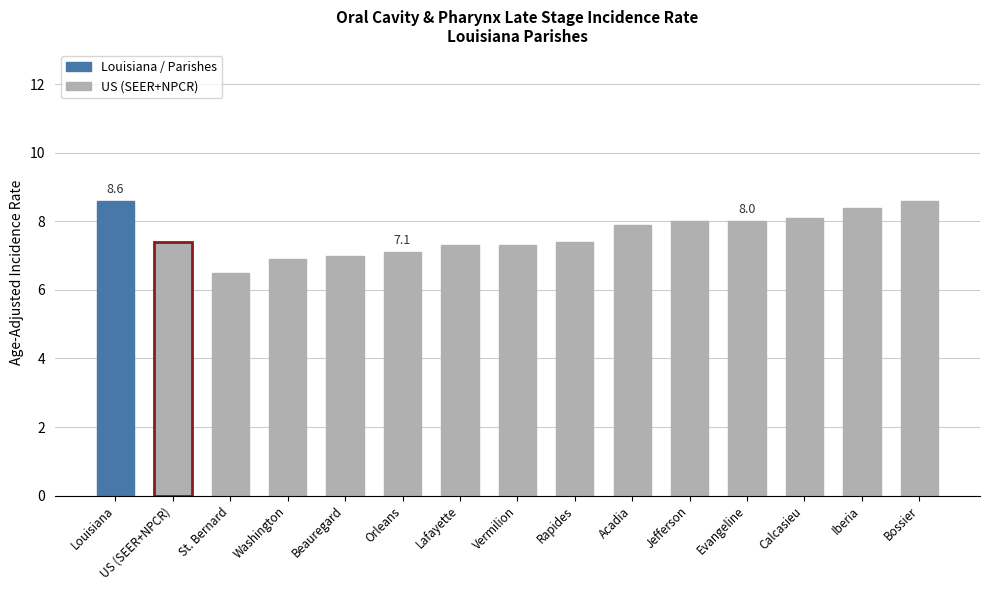

What is the difference between the second highest and second lowest values?

1.7